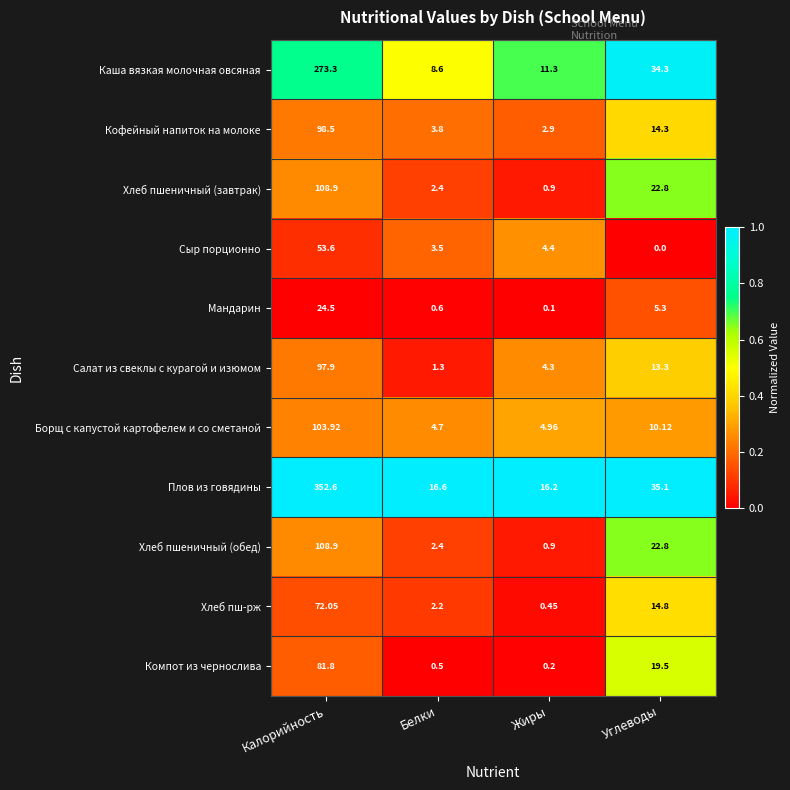

How many series are shown in this chart?

11